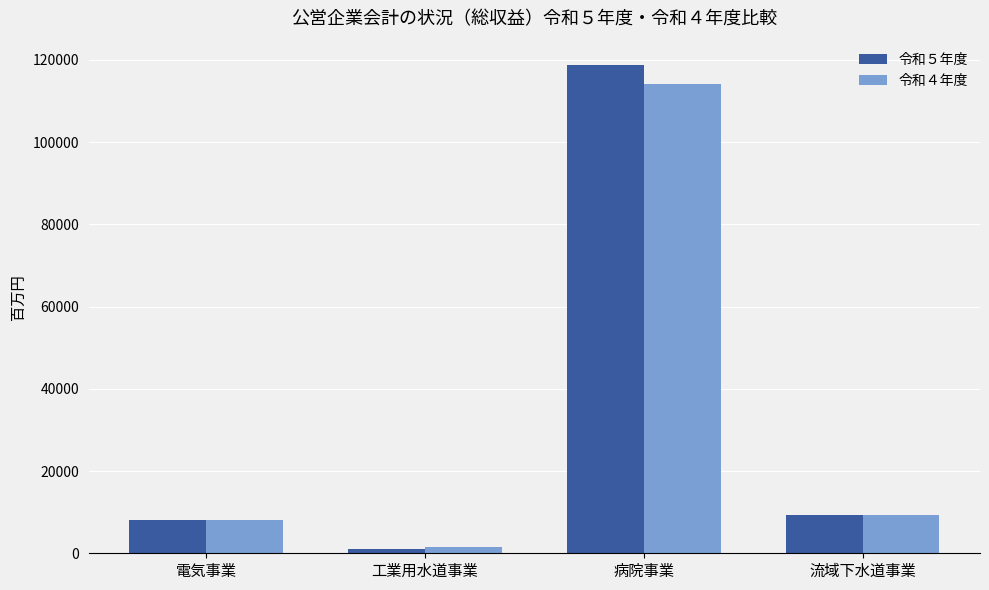

True or false: 令和４年度 has a value of 1495 at 工業用水道事業.

True